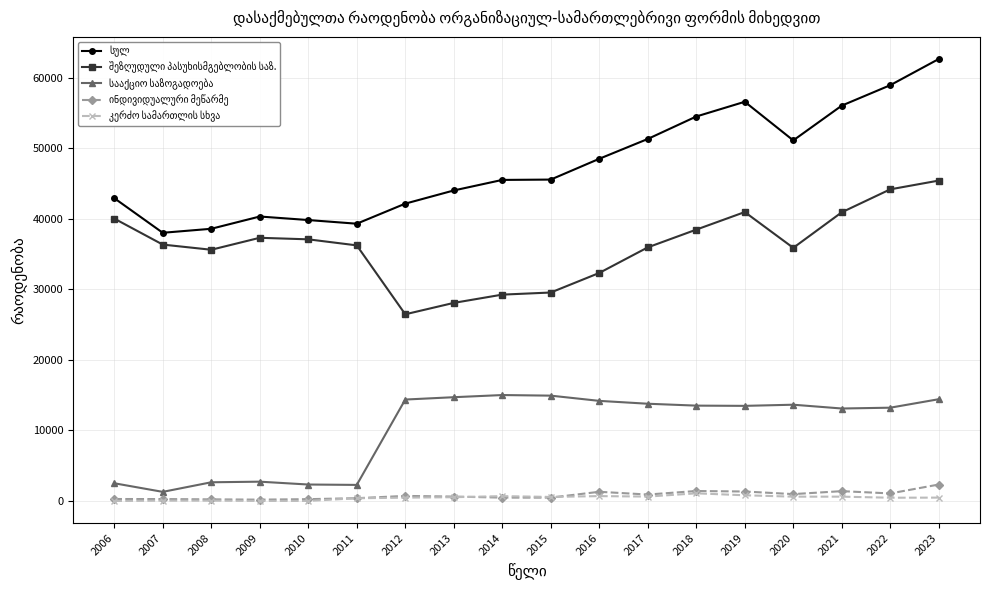

Count the number of data series in this chart.

5